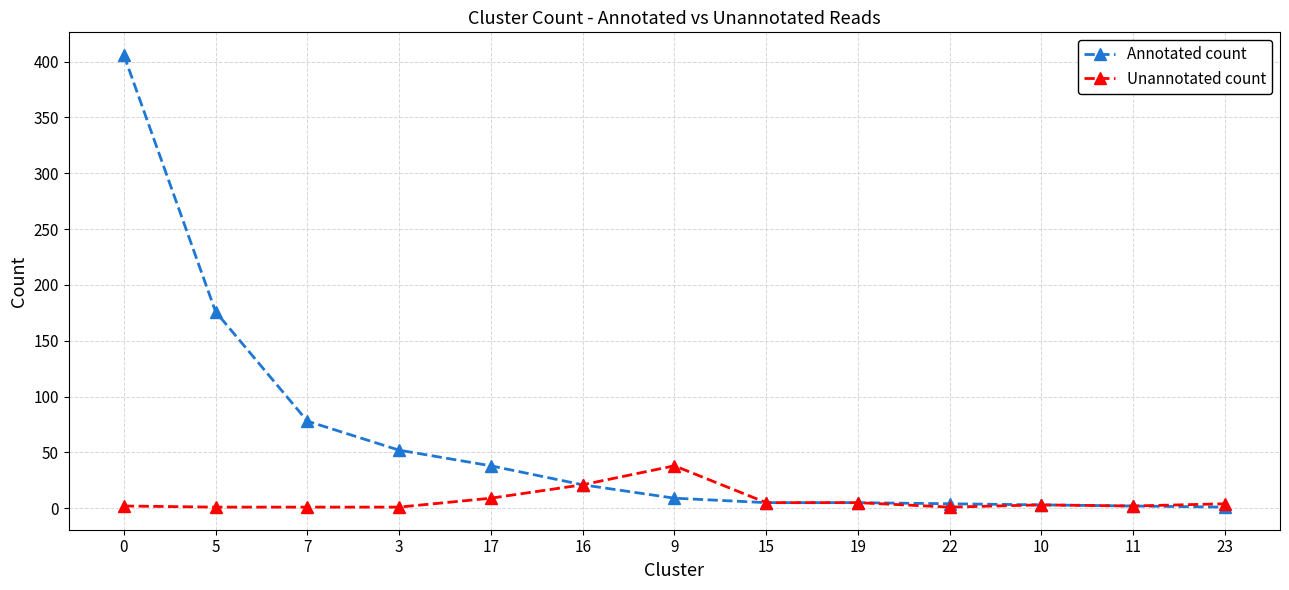

What are all the series names shown in the legend?

Annotated count, Unannotated count